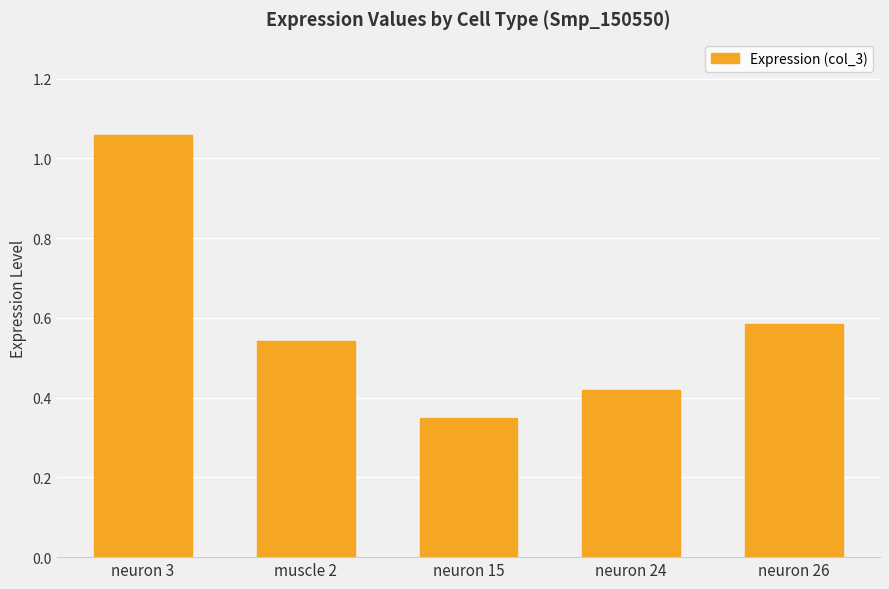

What is the sum of the values at neuron 26 and neuron 24?

1.0